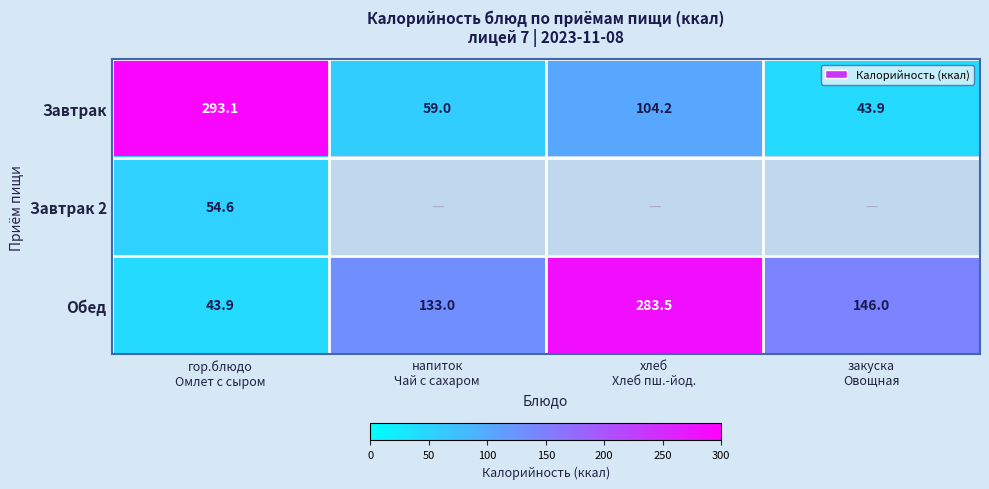

Which series has the largest range (max minus min)?

Завтрак